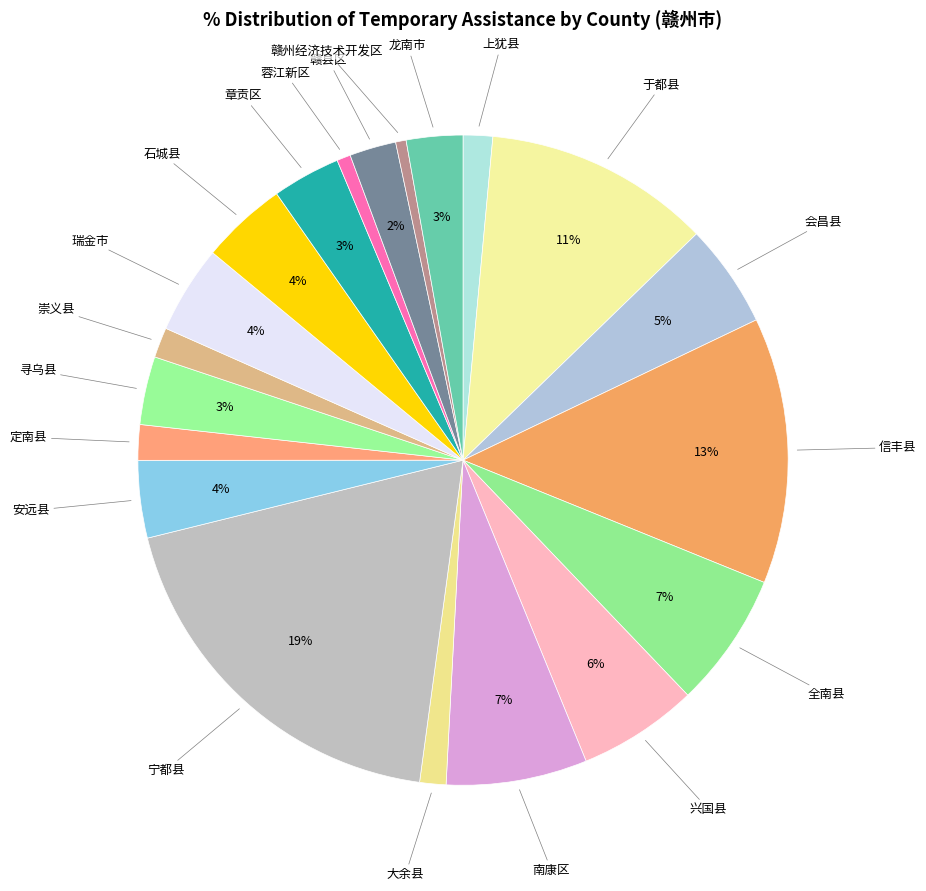

What percentage is the 全南县 slice, to the nearest percent?

7%